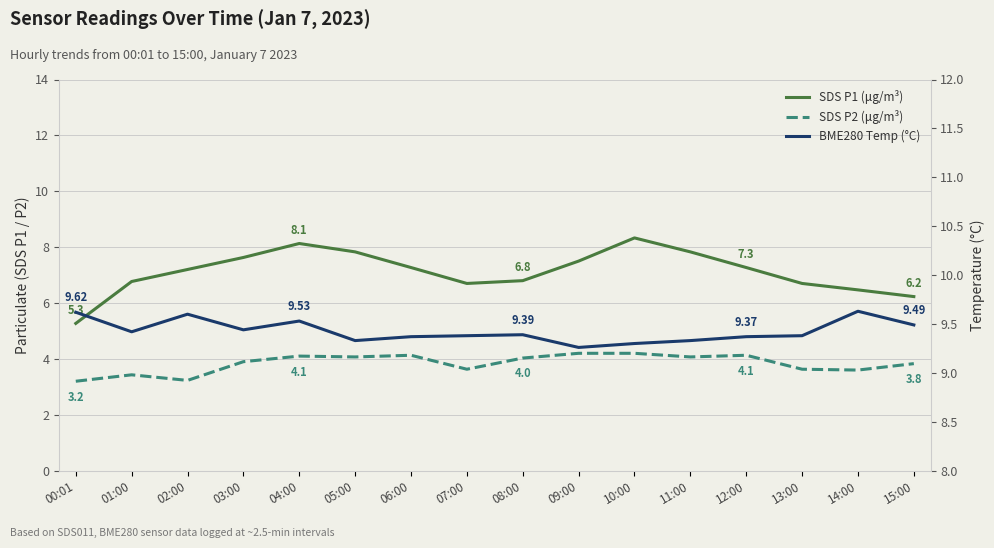

What is the difference between the maximum and minimum values in the SDS P2 (μg/m³) series?

1.0